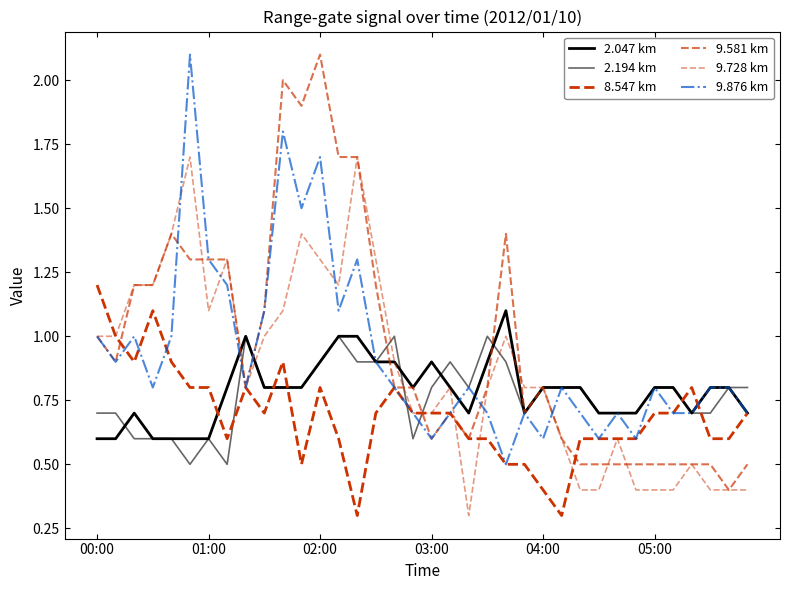

What is the difference between the maximum and minimum values in the 2.047 km series?

0.5